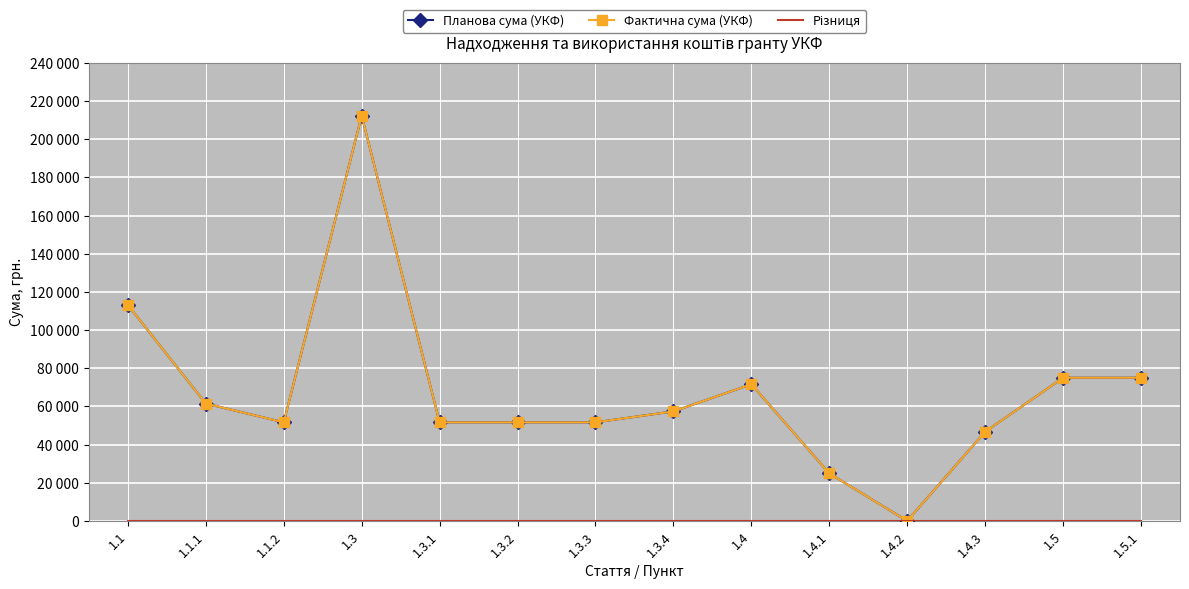

What is the average value of the Планова сума (УКФ) series?

67428.6